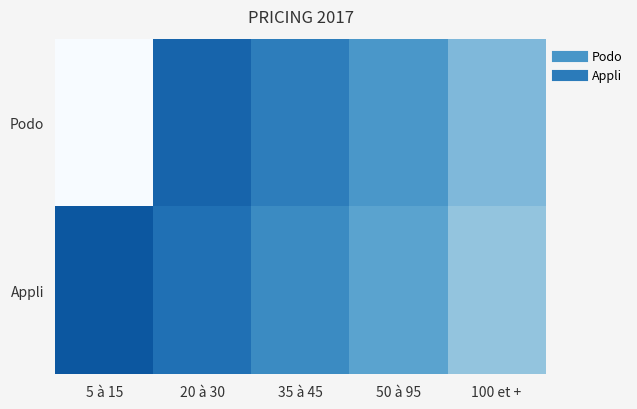

List the series in order of their peak value, highest first.

Appli, Podo